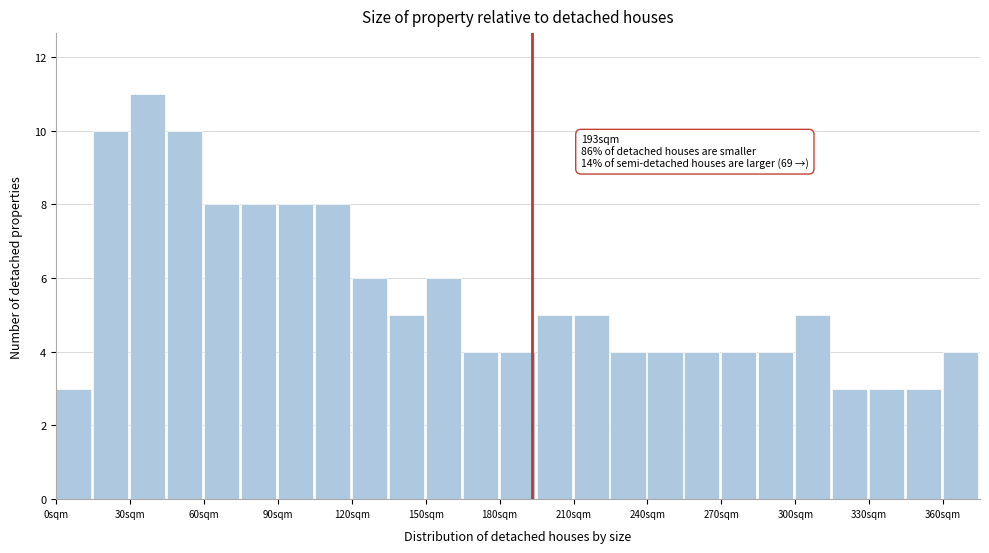

Read against the x-axis, roughly where is the centre of the tallest bar?

35